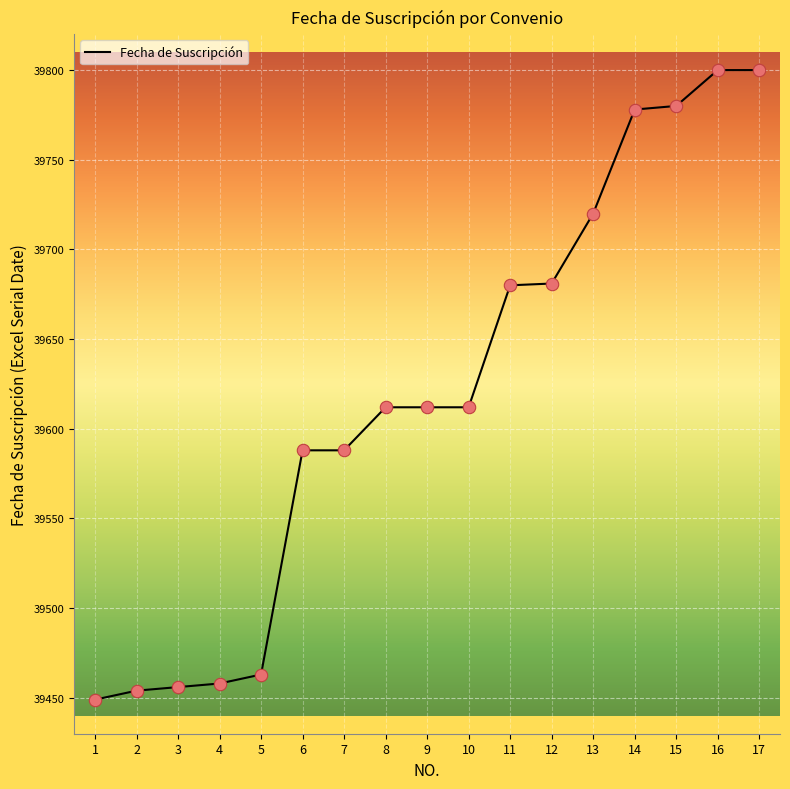

What is the ratio of the value at 5 to the value at 11?

1.0